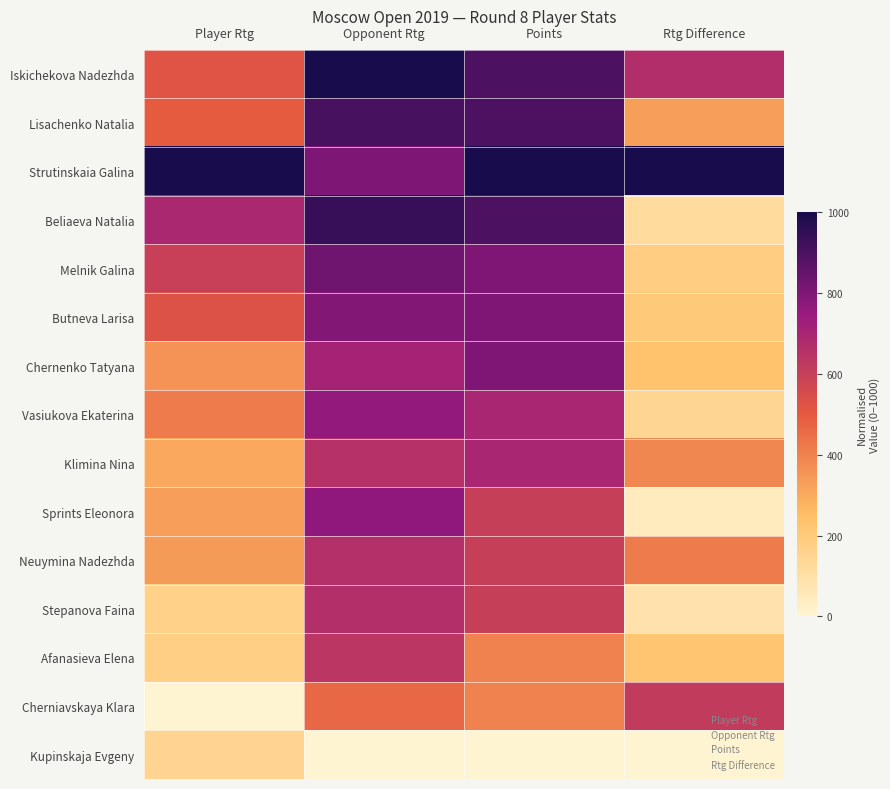

At which category does the chart reach its peak across all series?

Opponent Rtg